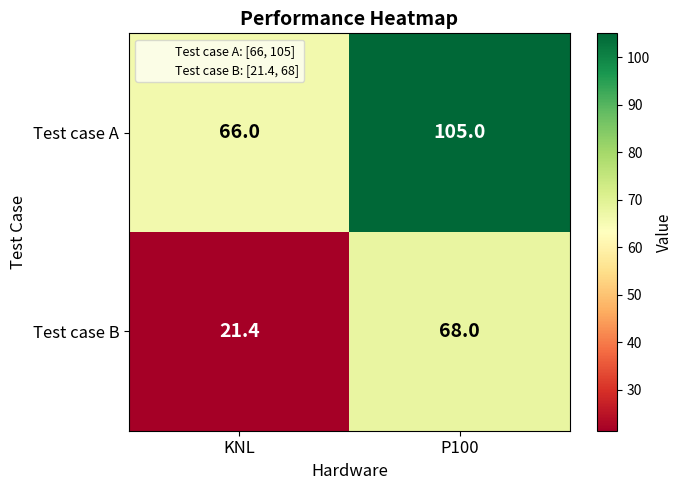

What is the difference between the Test case B values at KNL and P100?

46.6